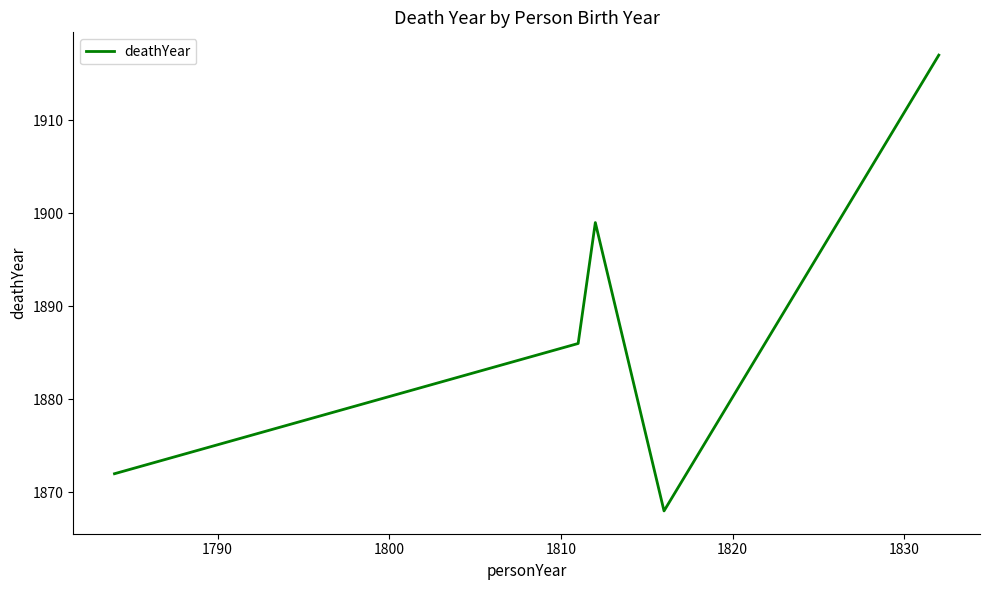

What is the difference between the maximum and minimum values?

49